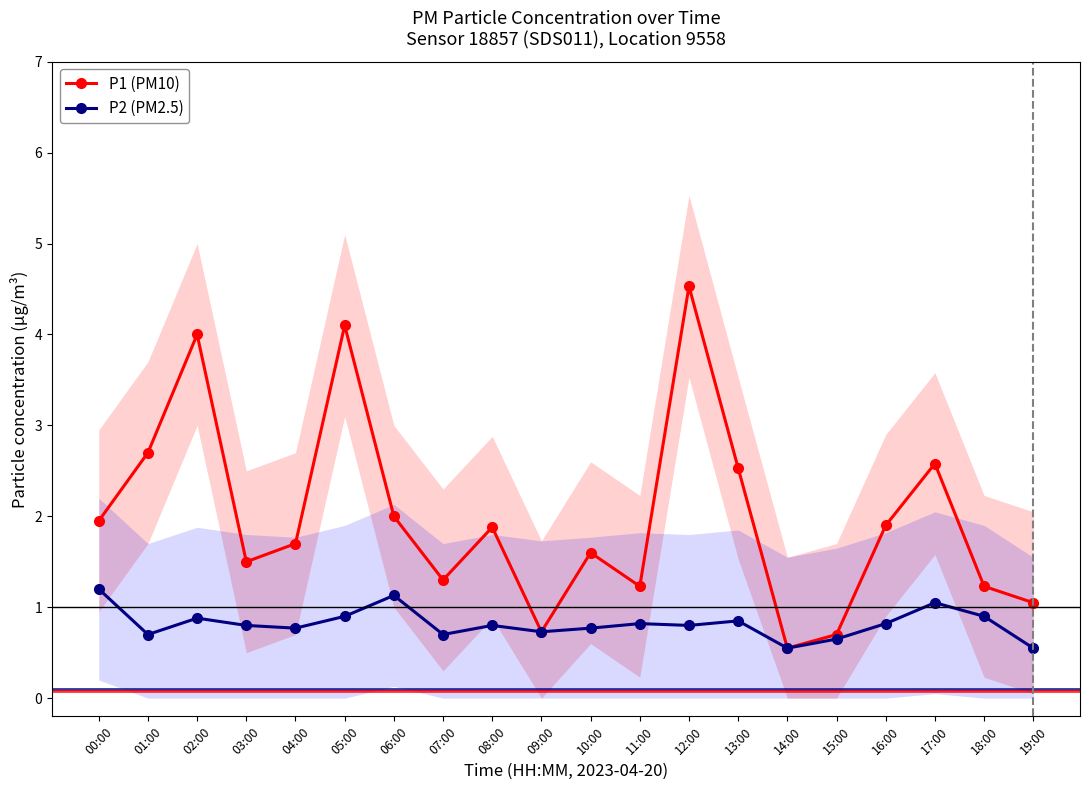

How many series are shown in this chart?

2